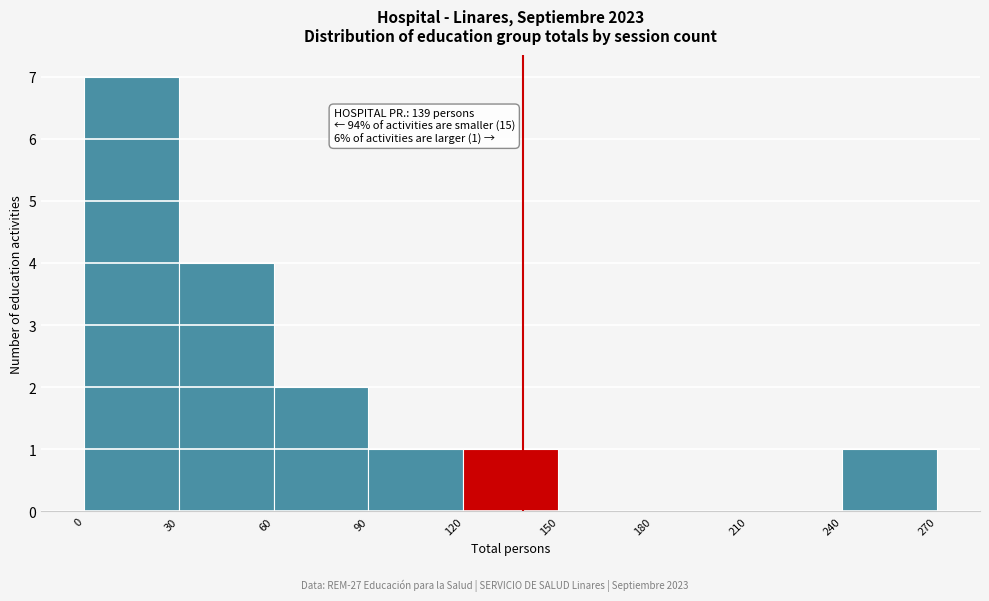

Which range on the x-axis has the tallest bar?

0 to 30